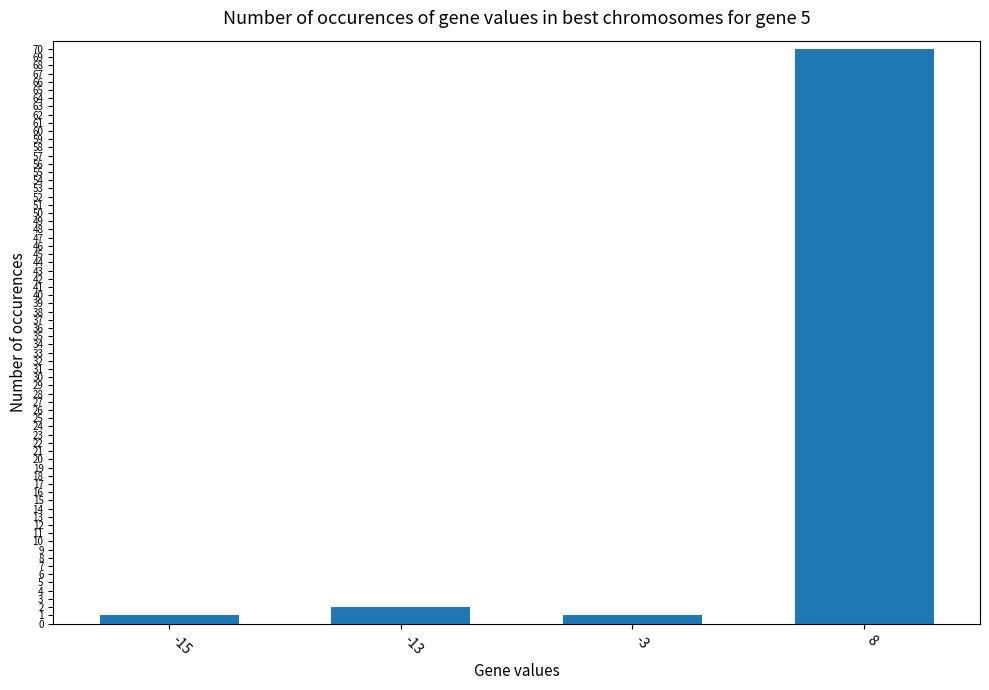

What is the greatest value displayed?

70